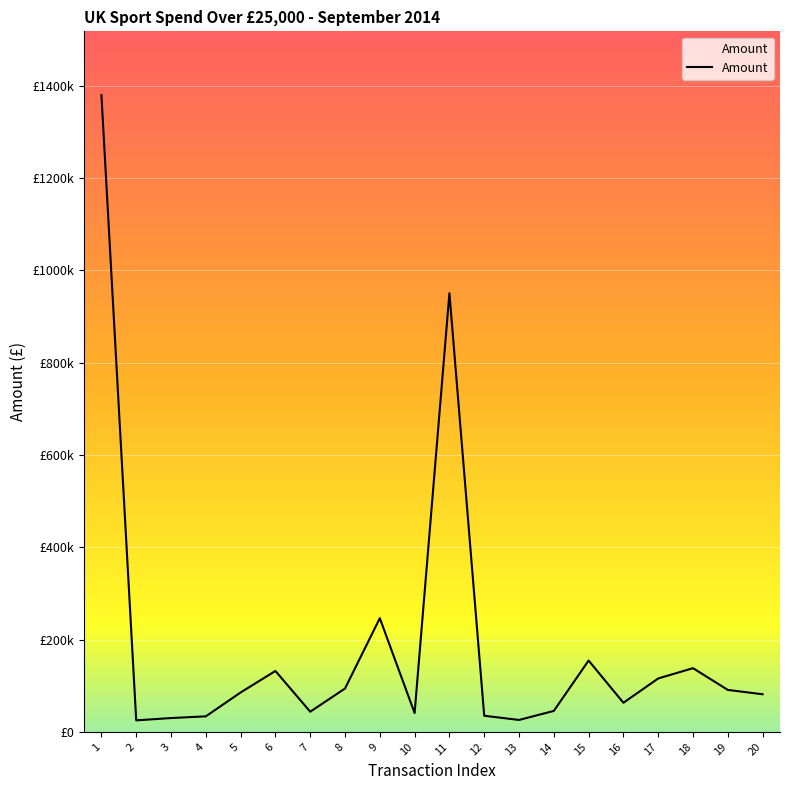

Does the chart have visible grid lines?

Yes